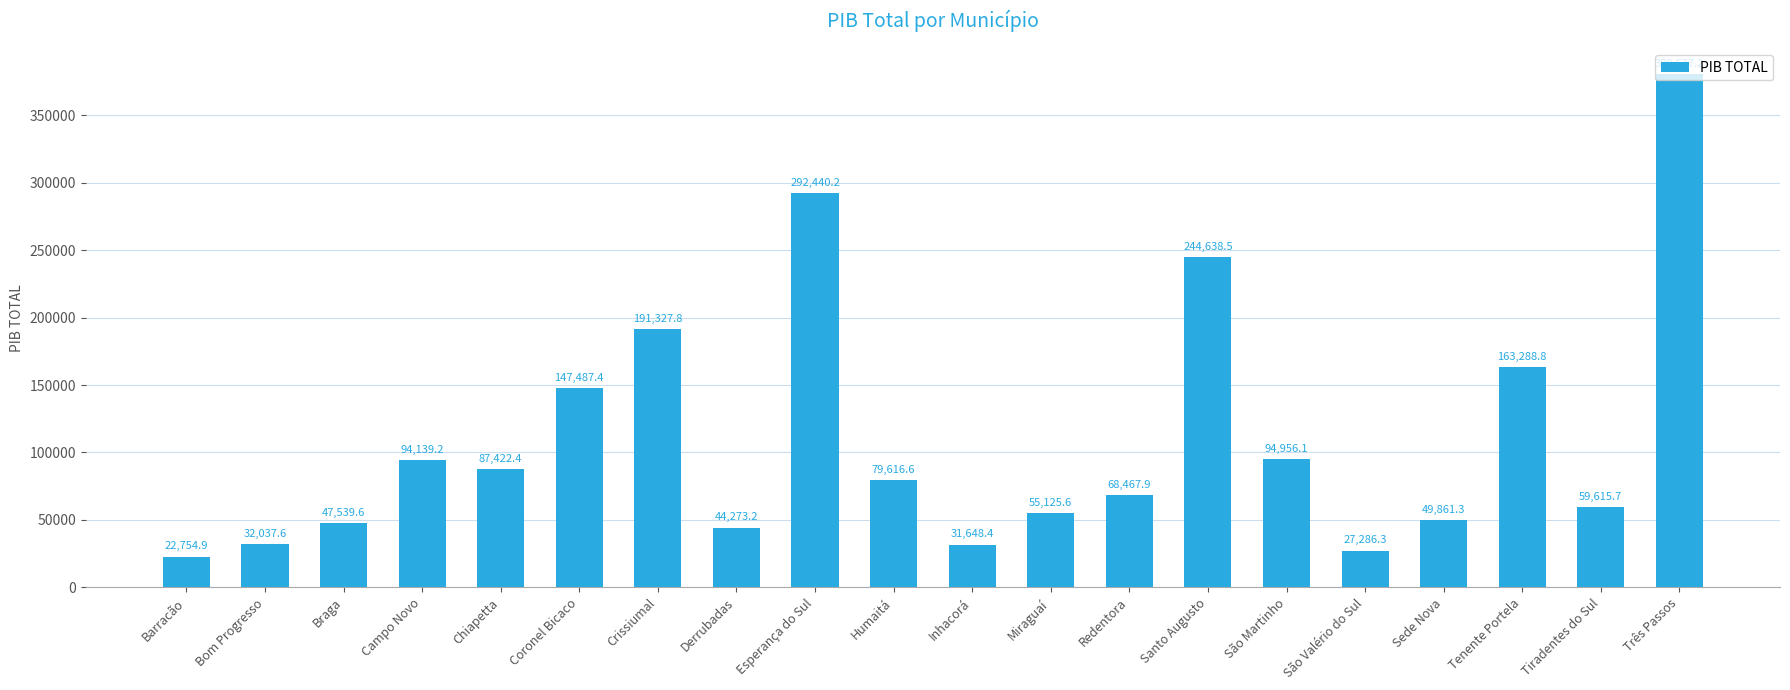

Reading left to right, extract all data points from this chart.

22754.9	32037.6	47539.6	94139.2	87422.4	147487.4	191327.8	44273.2	292440.2	79616.6	31648.4	55125.6	68467.9	244638.5	94956.1	27286.3	49861.3	163288.8	59615.7	380637.2